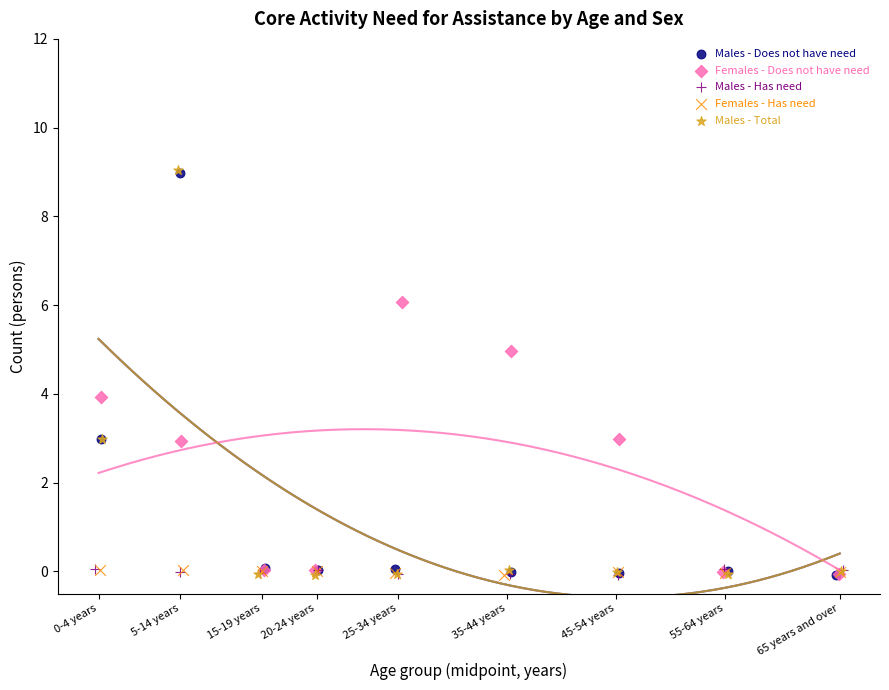

Which series has the widest spread of Y values?

Males - Total